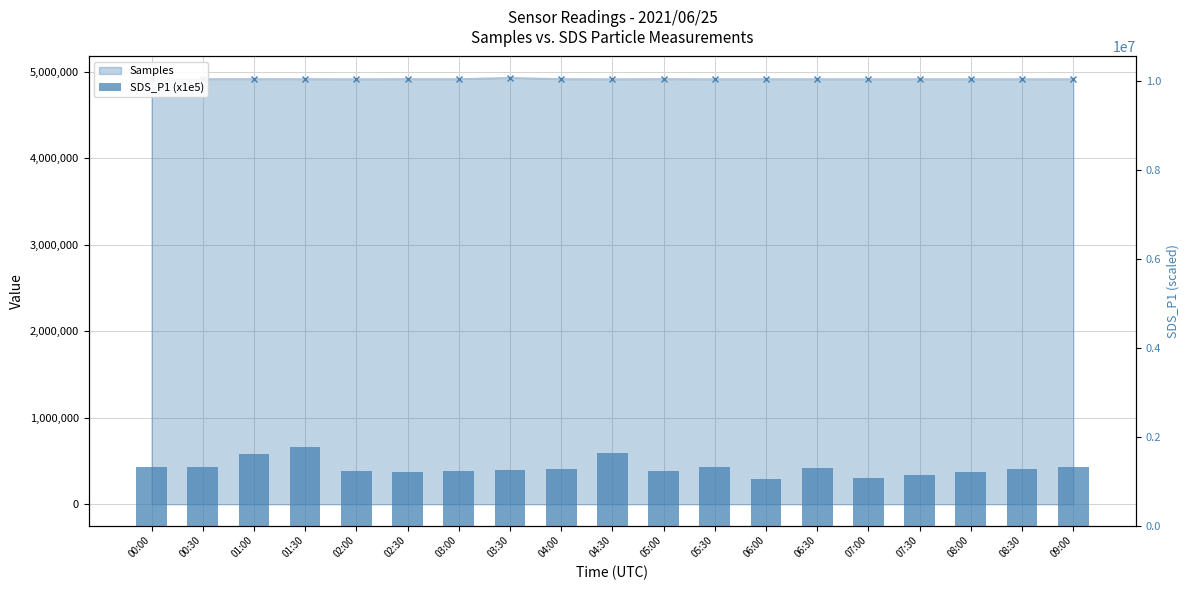

What is the approximate value at 01:30?

1760000.0